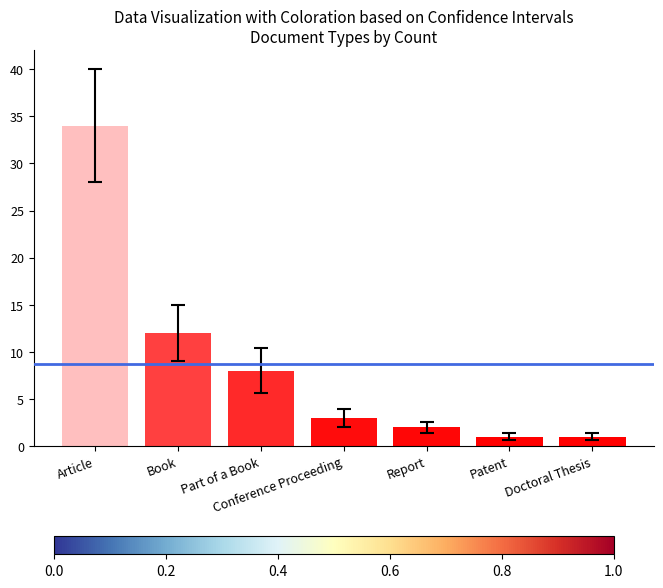

What is the change in value from Conference Proceeding to Patent?

-2